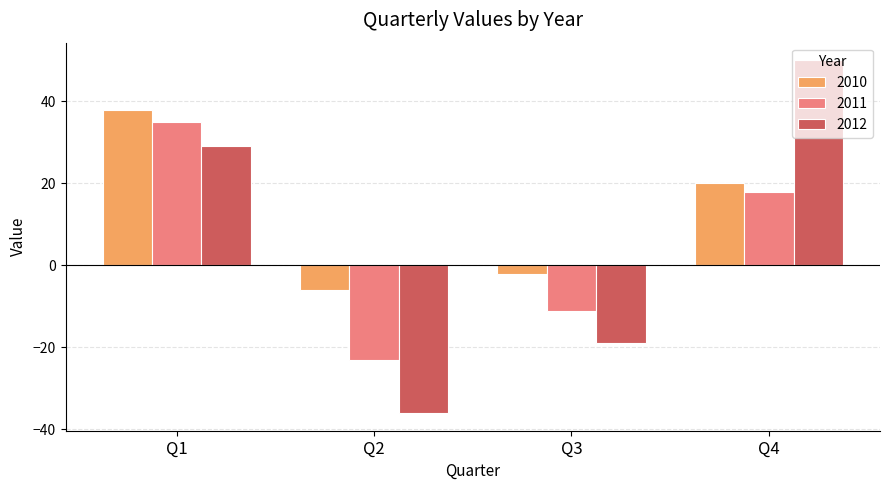

At how many categories does at least one series exceed 47?

1